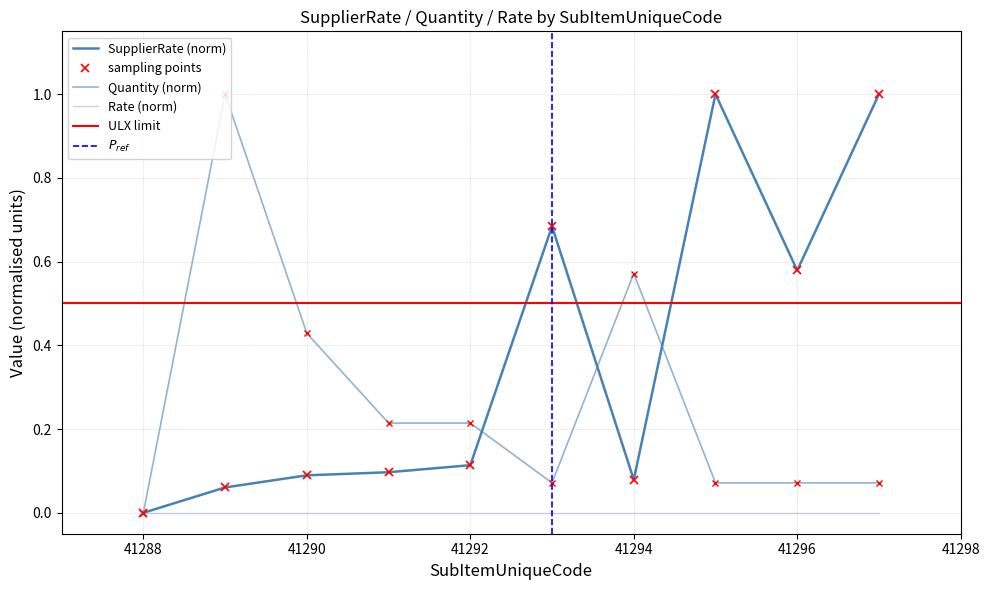

What is the difference between the maximum and second lowest values in the SupplierRate series?

0.9